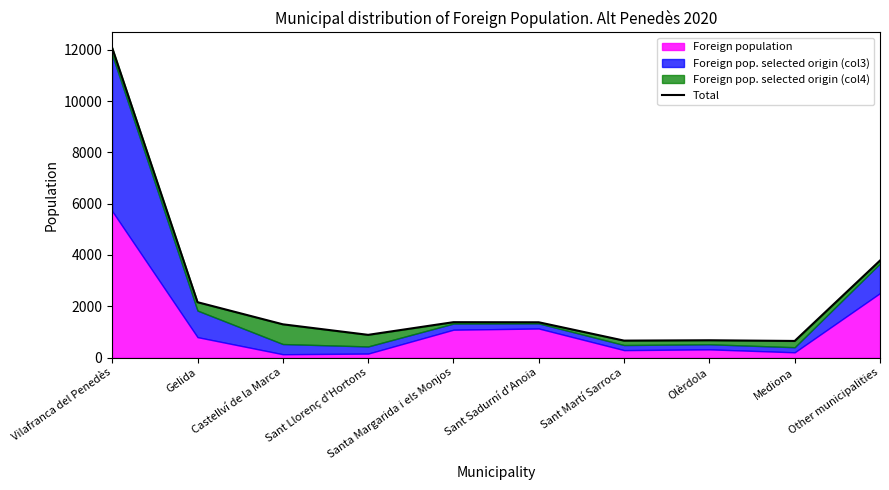

At which category does the data reach its first local valley?

Sant Llorenç d'Hortons